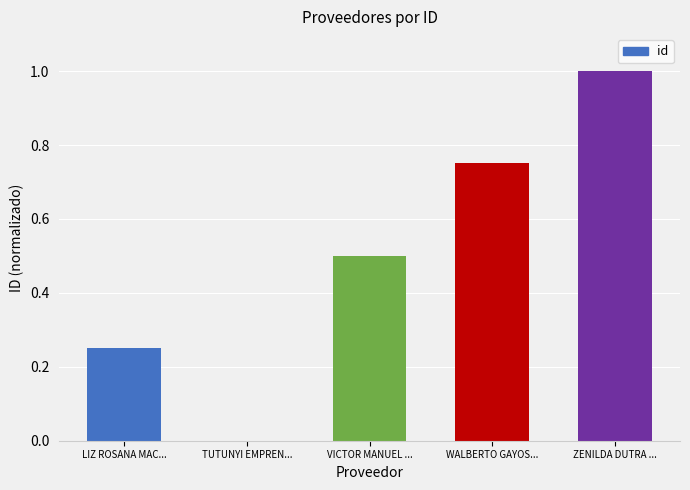

What is the difference between the values at VICTOR MANUEL ... and TUTUNYI EMPREN...?

0.5